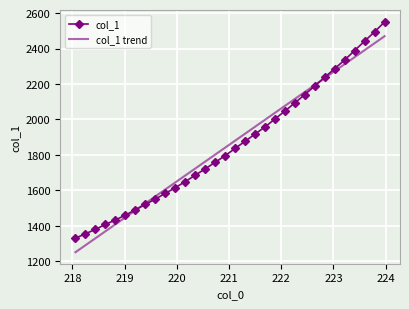

Rank the series by their maximum value, from lowest to highest.

col_1 trend, col_1